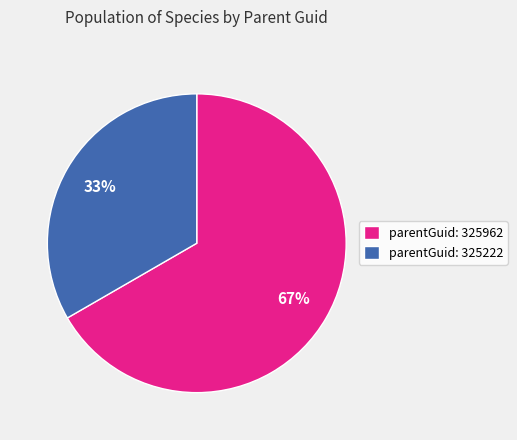

What percentage is the parentGuid: 325222 slice, to the nearest percent?

33%